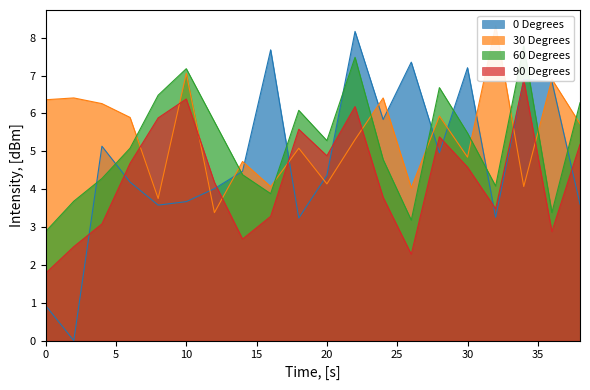

The value of 30 Degrees at 30 is 4.8. True or false?

True